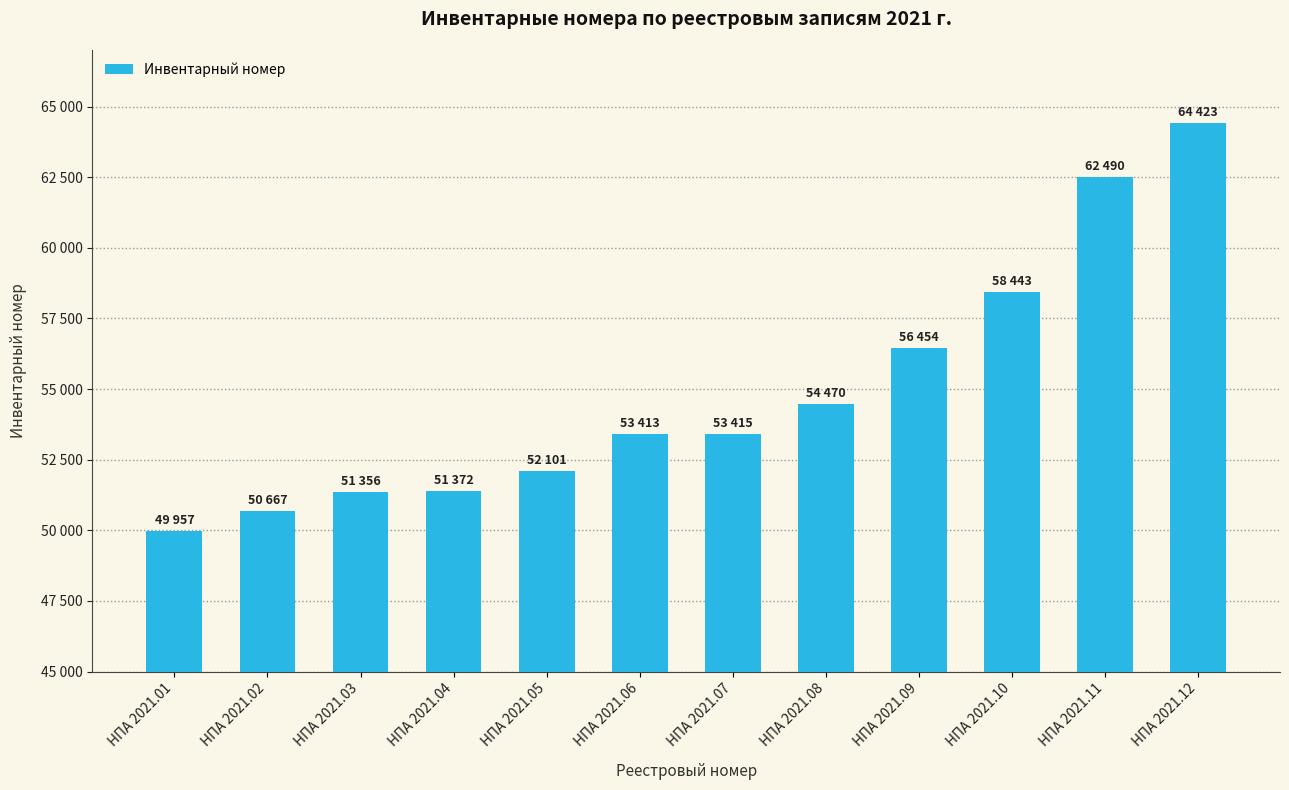

What is the ratio of the value at НПА 2021.11 to the value at НПА 2021.03?

1.2